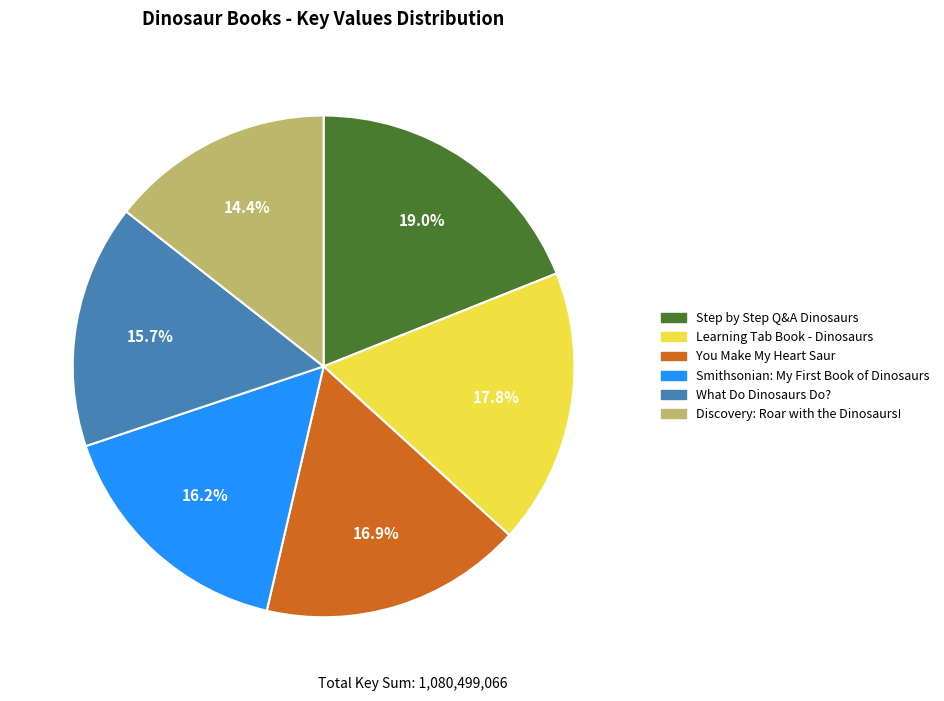

Approximately how many times larger is the value at Discovery: Roar with the Dinosaurs! compared to Step by Step Q&A Dinosaurs?

0.8